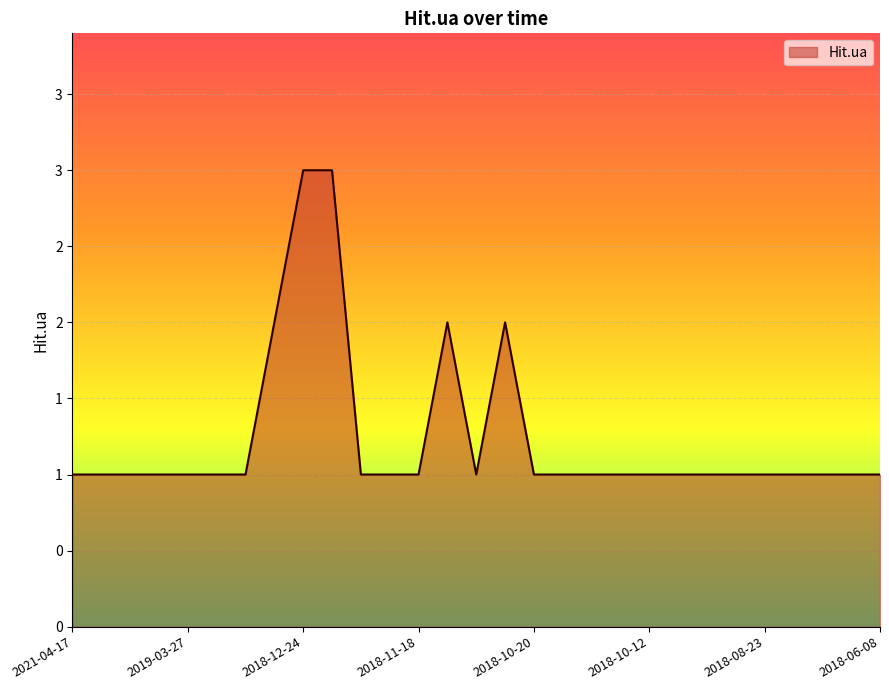

Does the chart display data point markers on the line(s)?

No